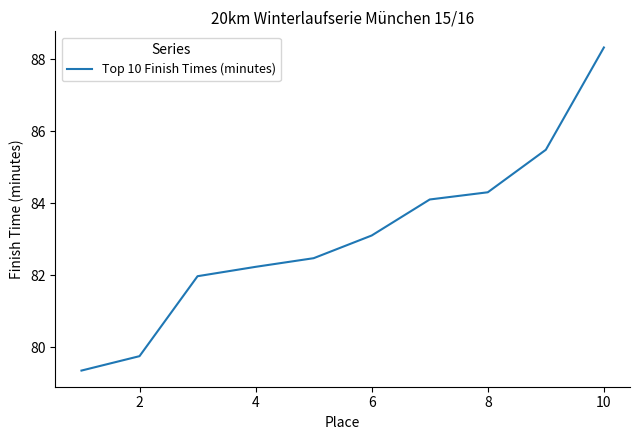

What is the difference between the maximum and minimum values?

9.0